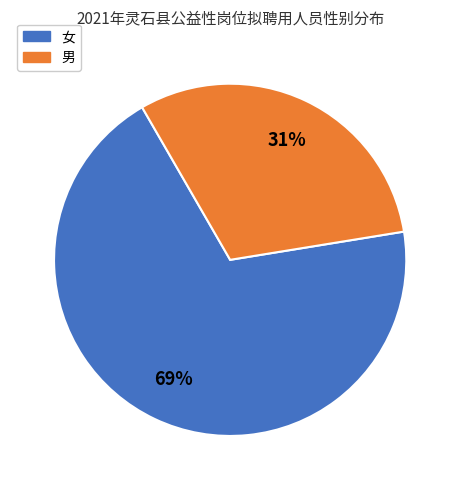

The 女 slice represents 61% of the pie. True or false?

False